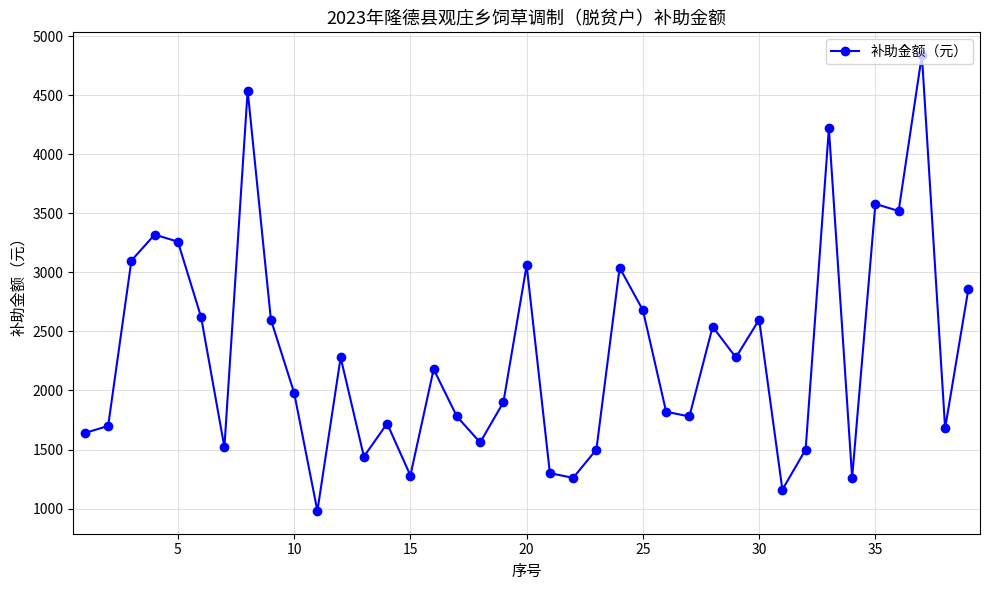

Reading right to left, list all the values displayed in this chart.

2860	1680	4840	3520	3580	1260	4220	1500	1160	2600	2280	2540	1780	1820	2680	3040	1500	1260	1300	3060	1900	1560	1780	2180	1280	1720	1440	2280	980	1980	2600	4540	1520	2620	3260	3320	3100	1700	1640